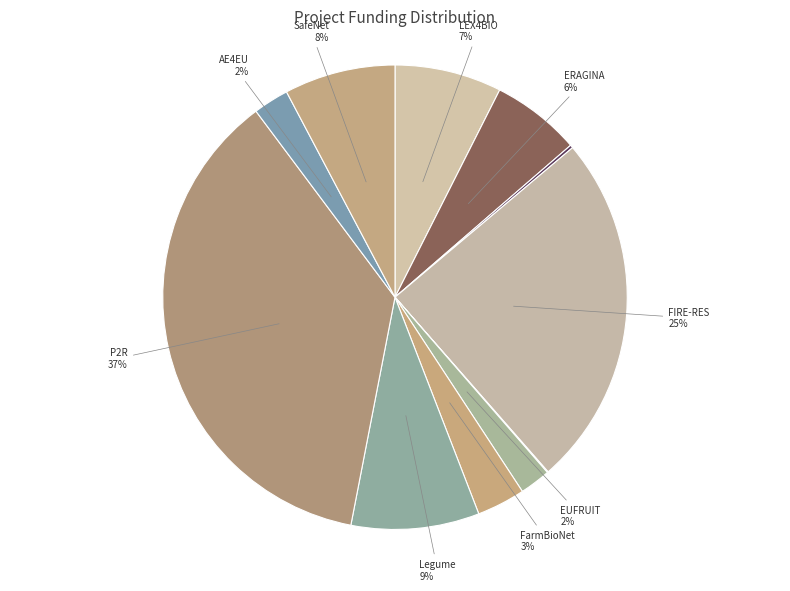

How many slices are in this pie chart?

11